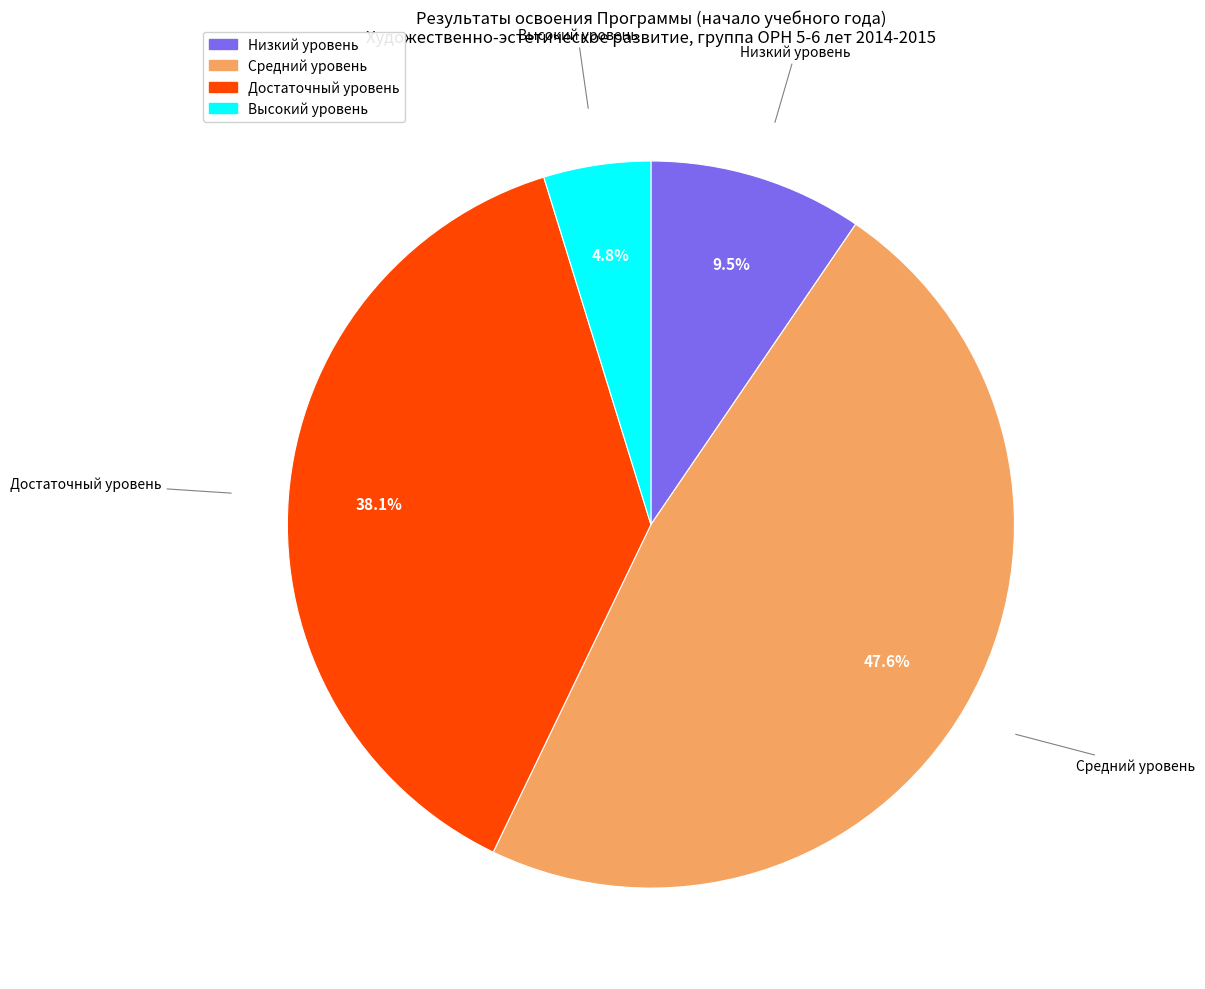

To the nearest percent, what is the average slice percentage?

25%